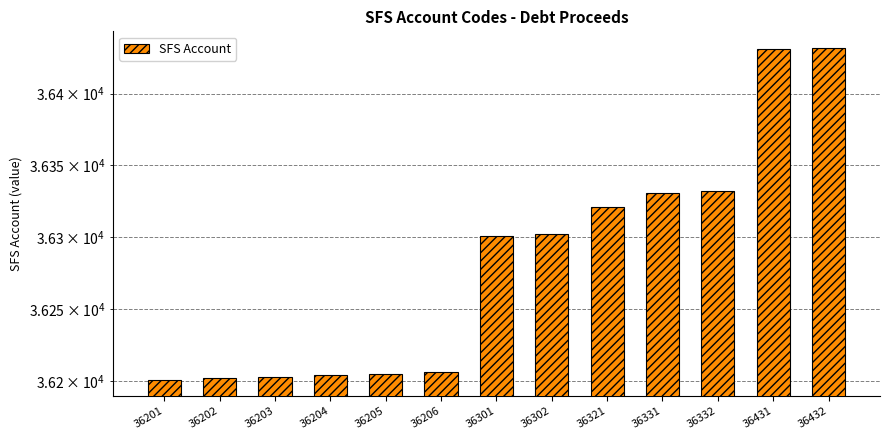

What is the difference between the values at 36302 and 36332?

30